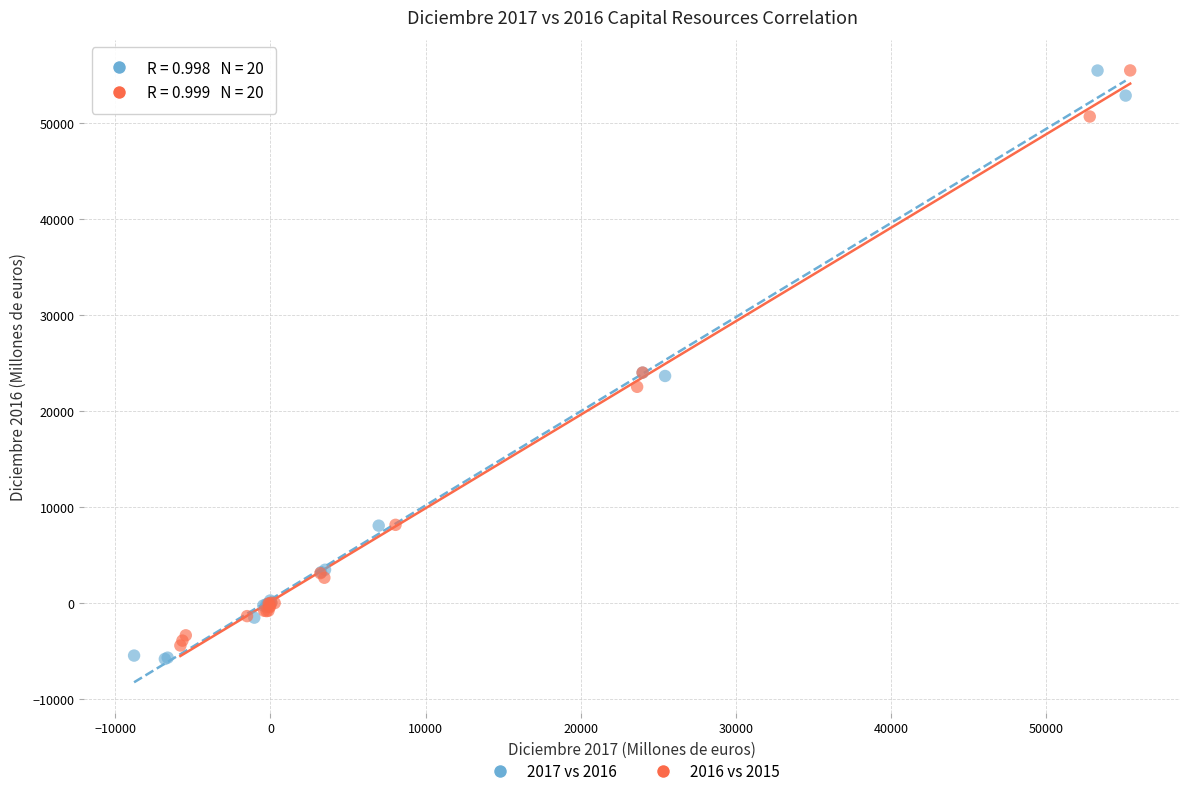

Which series has the largest Y range (max minus min)?

2017 vs 2016